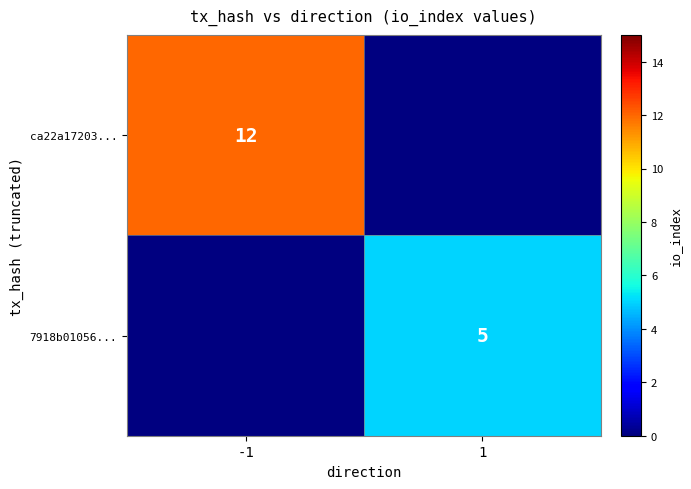

At which category does the chart reach its peak across all series?

-1